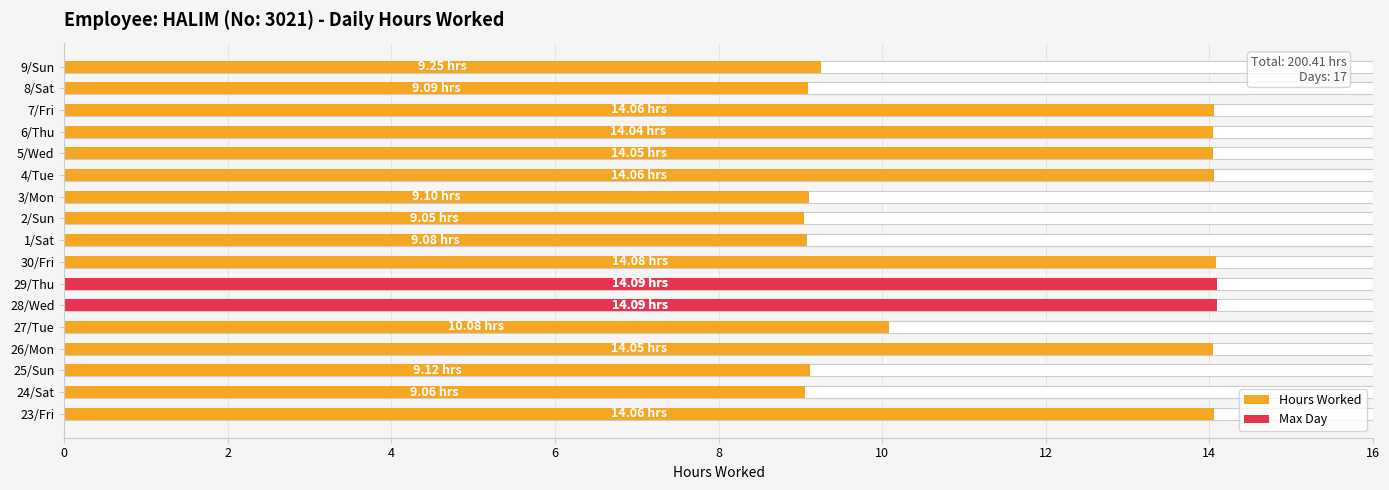

How many bars are there in total?

17